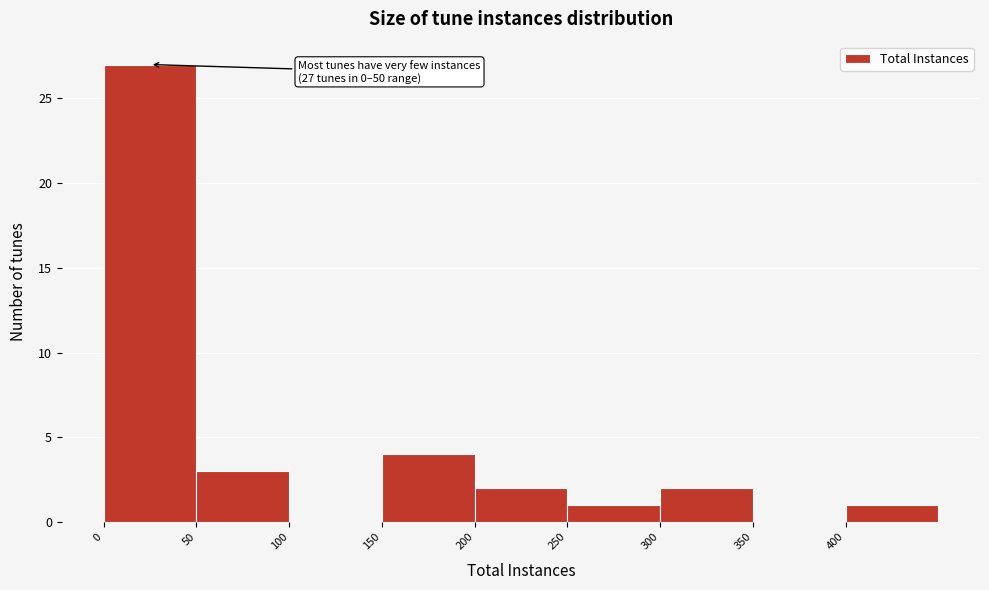

Which range on the x-axis has the tallest bar?

0 to 50